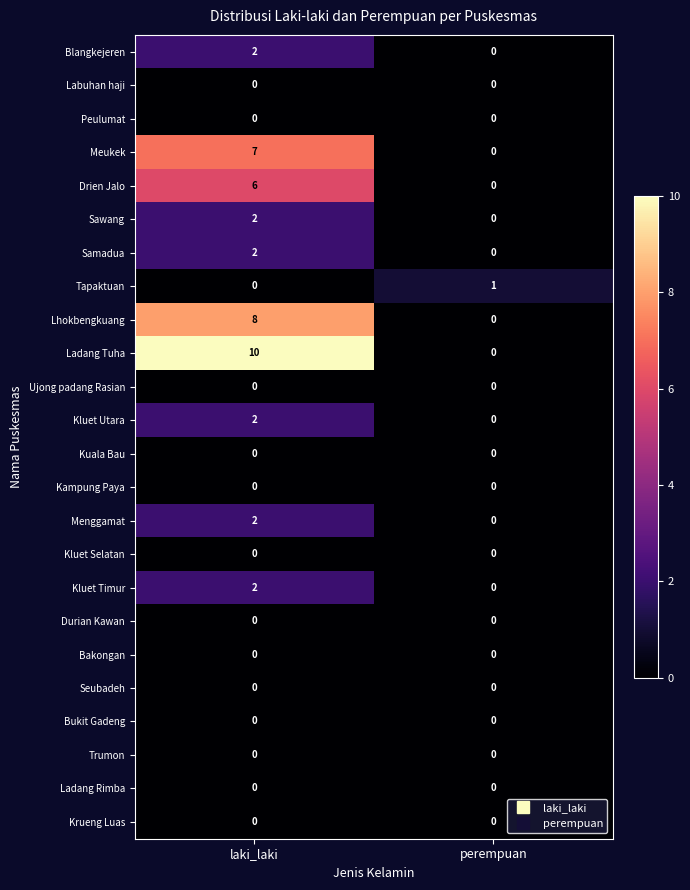

What is the difference between the highest and lowest values at laki_laki?

10